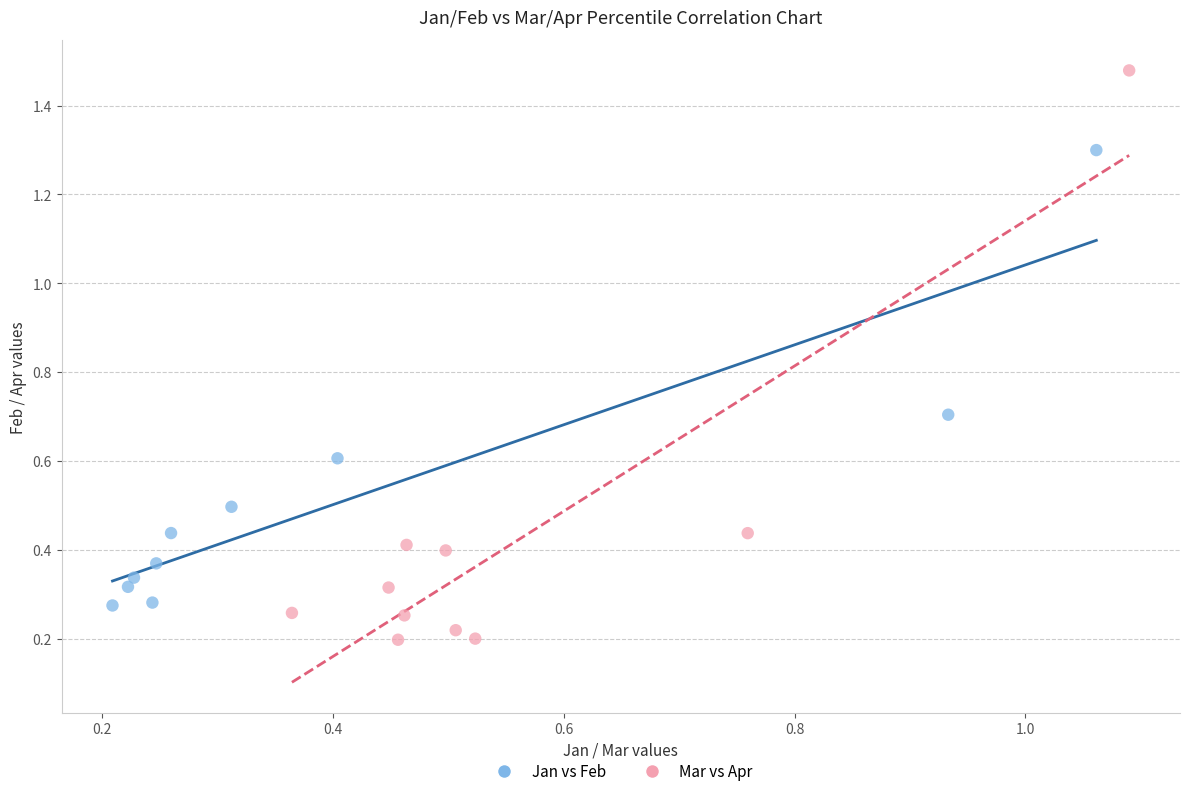

Which series reaches the maximum Y coordinate?

Mar vs Apr